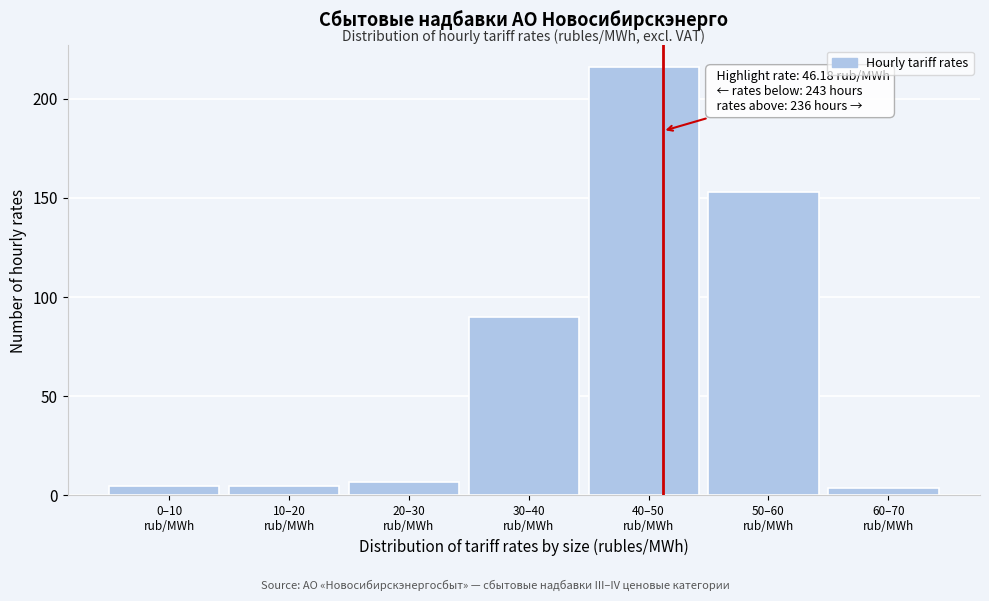

Reading right to left, list all the values displayed in this chart.

4	153	216	90	7	5	5